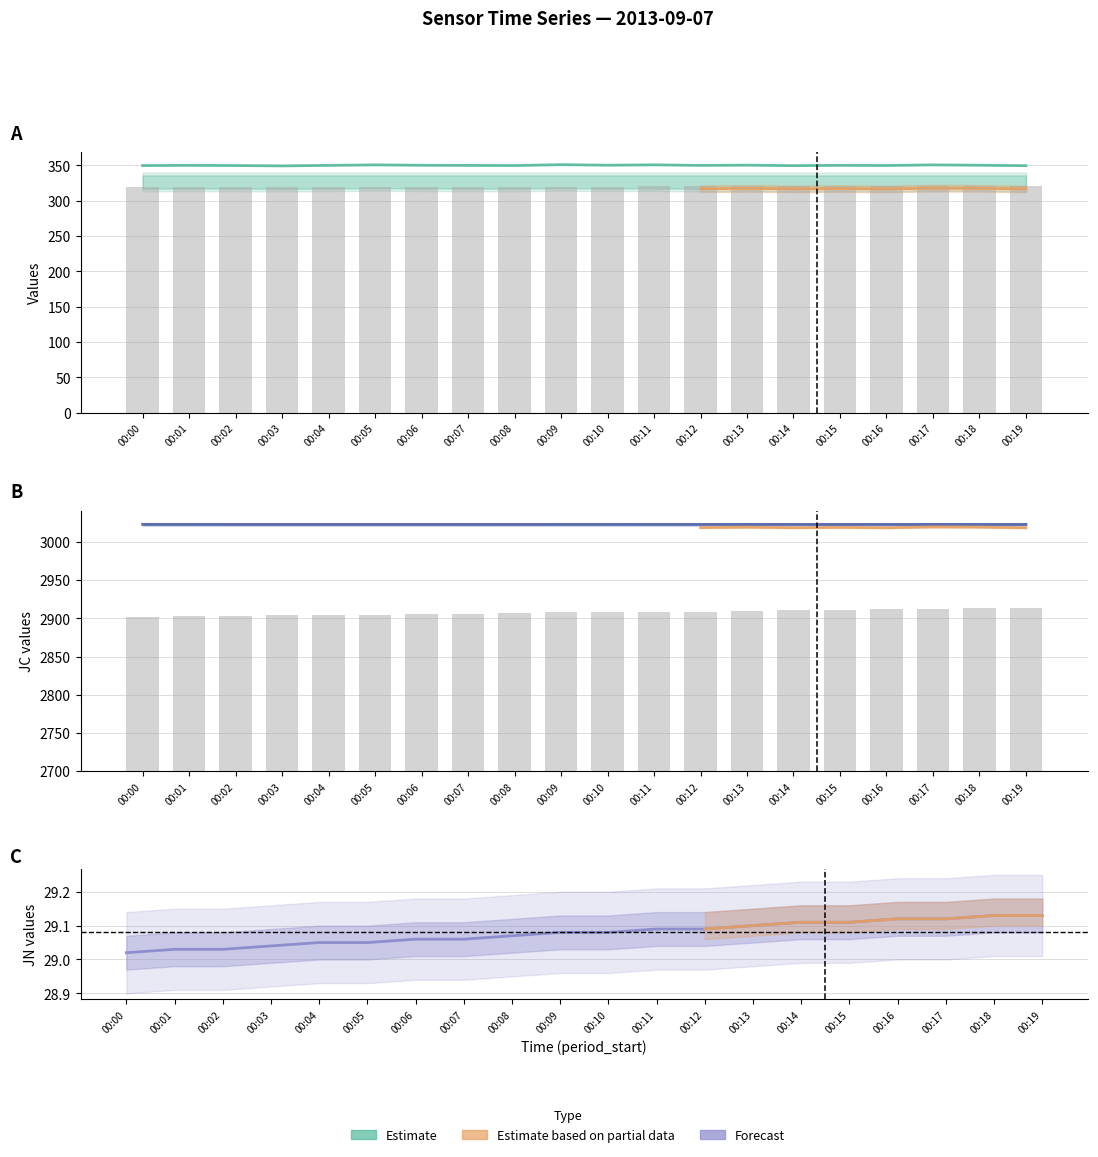

Which series changed the most between 00:06 and 00:10?

JN